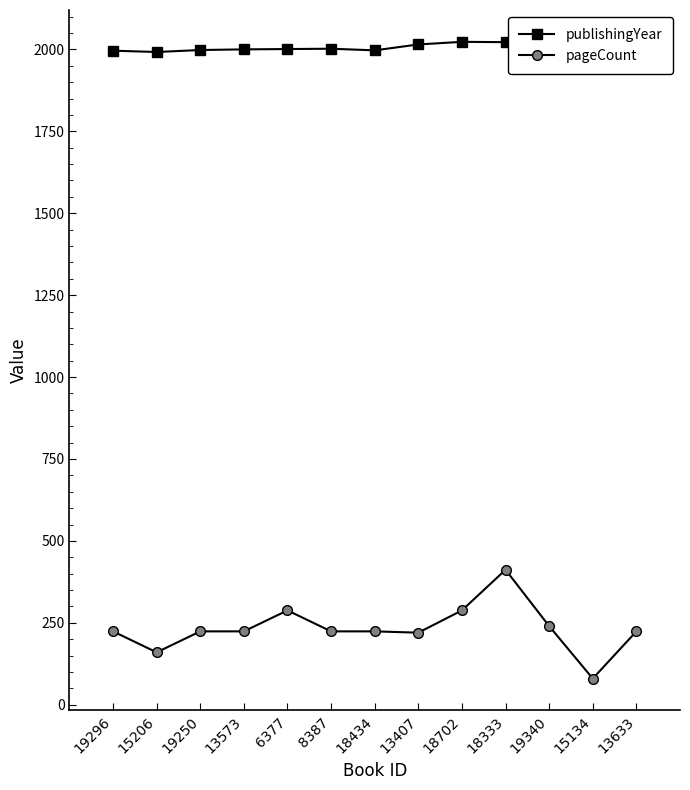

What is the difference between the highest and lowest values at 18333?

1610